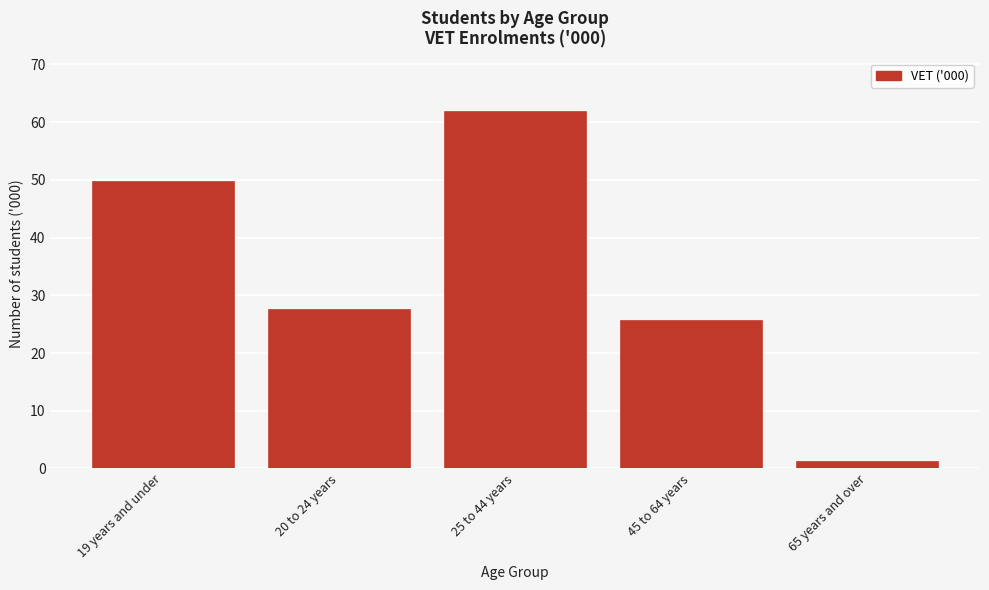

At which label is the value closest to 31?

20 to 24 years